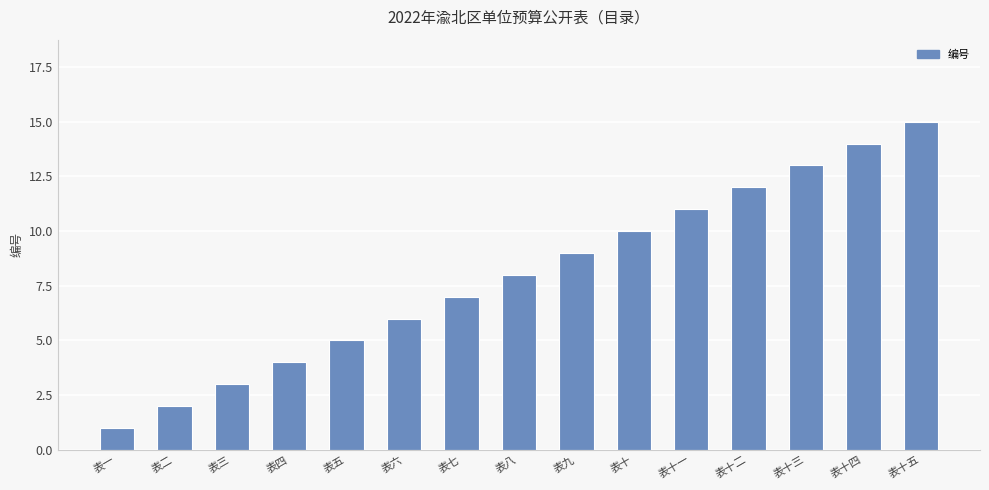

Reading right to left, list all the values displayed in this chart.

15	14	13	12	11	10	9	8	7	6	5	4	3	2	1